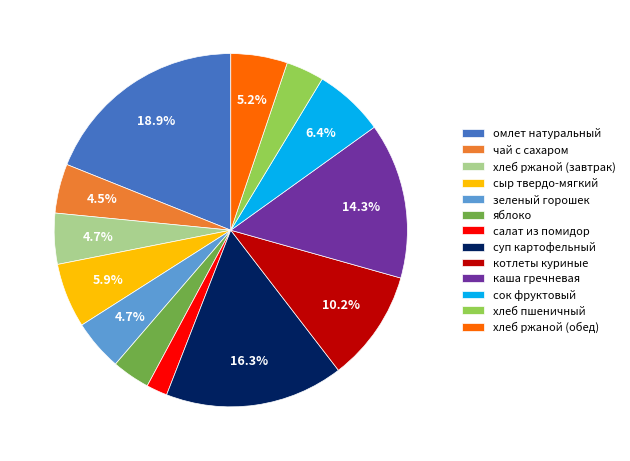

What percentage is NOT represented by чай с сахаром?

95.5%